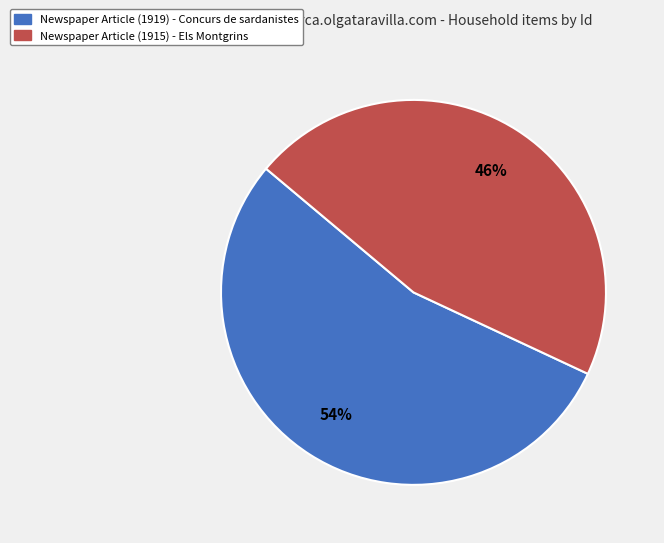

Which has a higher value, Newspaper Article (1915) - Els Montgrins or Newspaper Article (1919) - Concurs de sardanistes?

Newspaper Article (1919) - Concurs de sardanistes